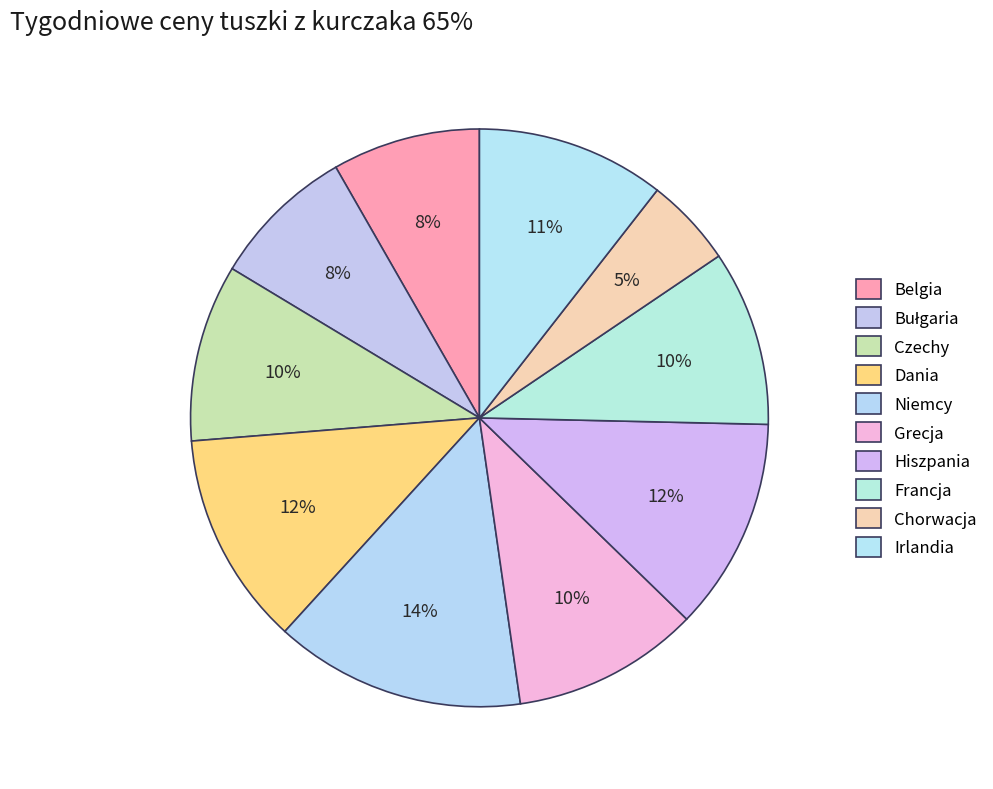

To the nearest percent, what is the difference between the largest and smallest slice percentages?

9%